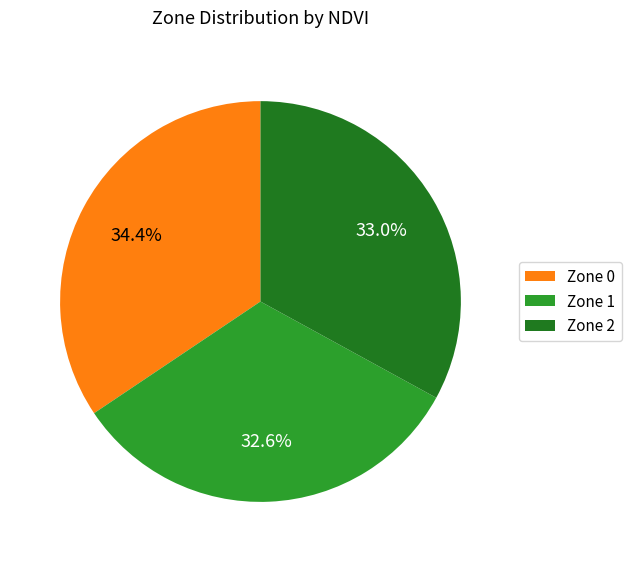

True or false: Zone 0 accounts for 43% of the total.

False